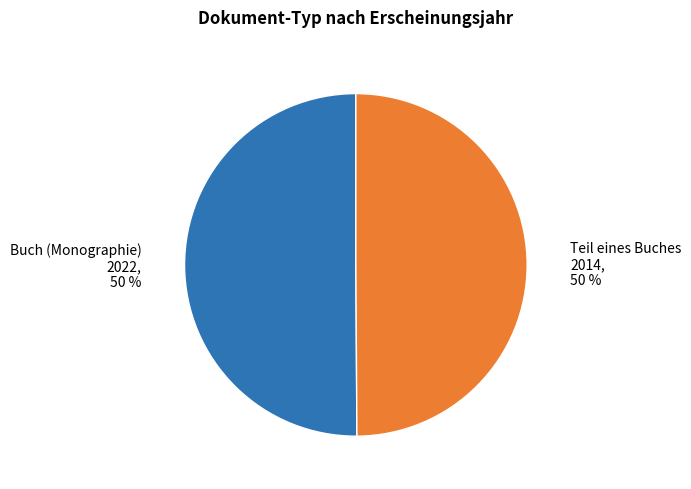

To the nearest percent, what percentage of the pie is Buch (Monographie) 2022?

50%